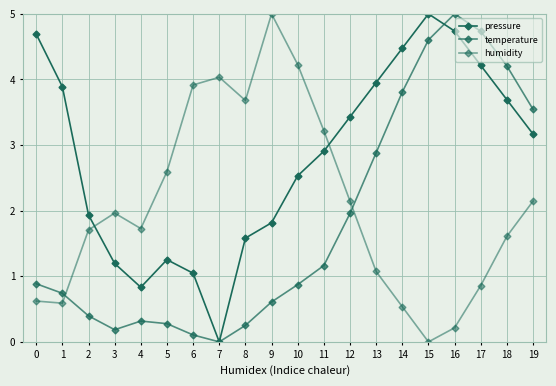

How many lines are shown in the chart?

3